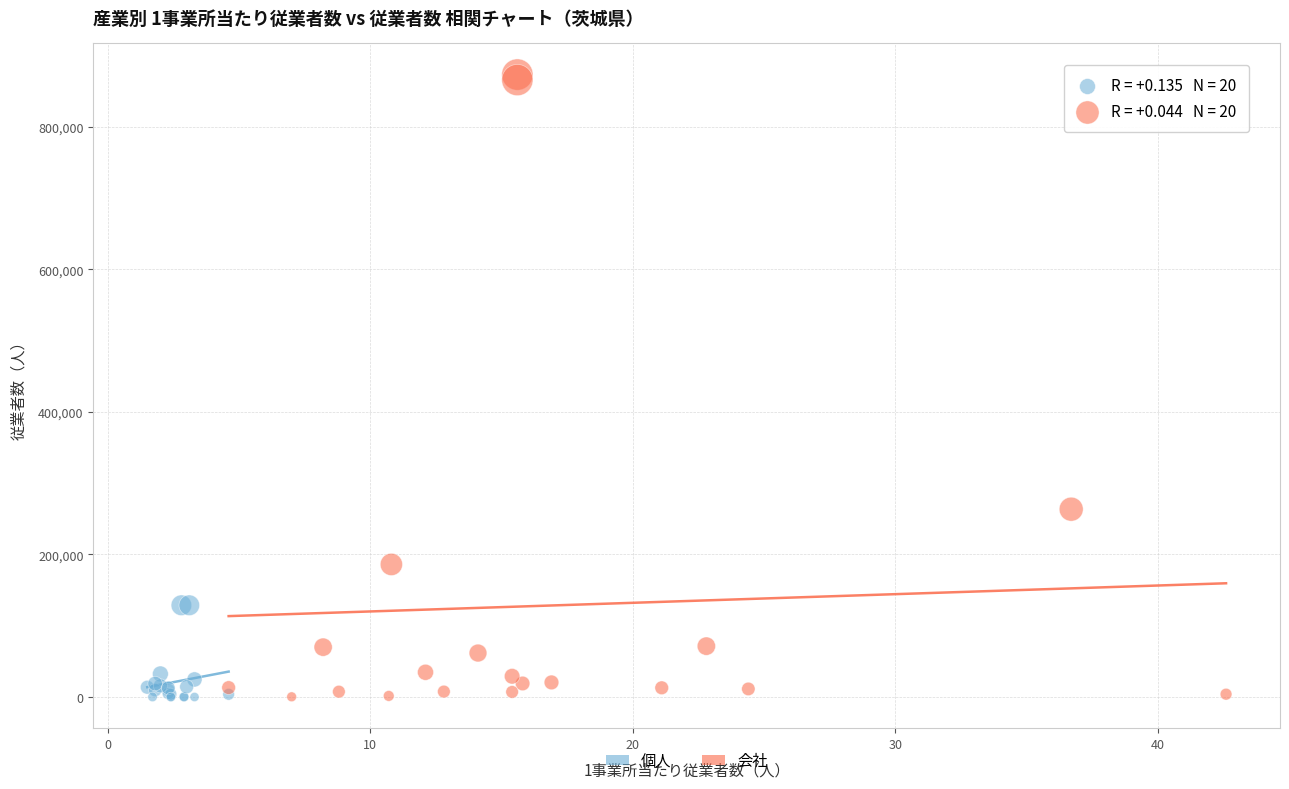

Which series has the largest Y range (max minus min)?

会社